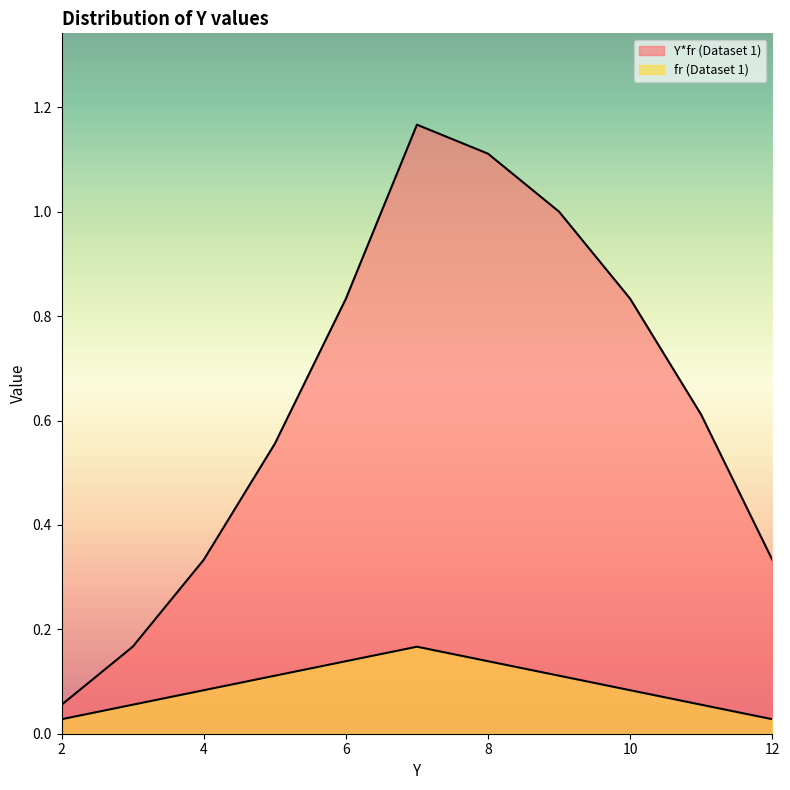

True or false: fr (Dataset 1) and Y*fr (Dataset 1) intersect in this chart.

False